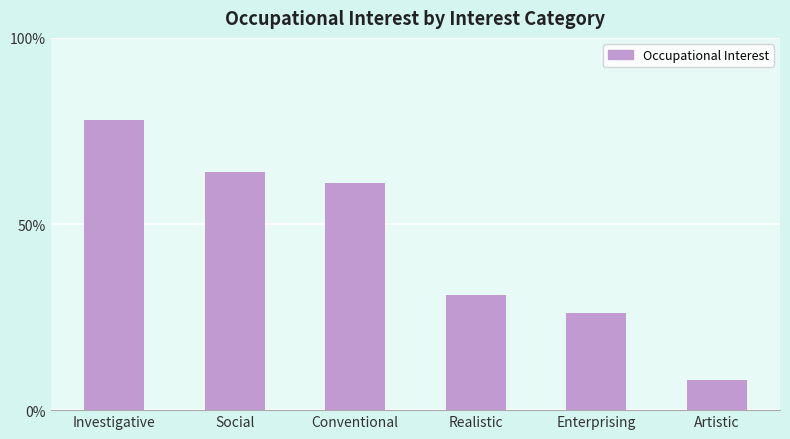

How many data points does each series have?

6